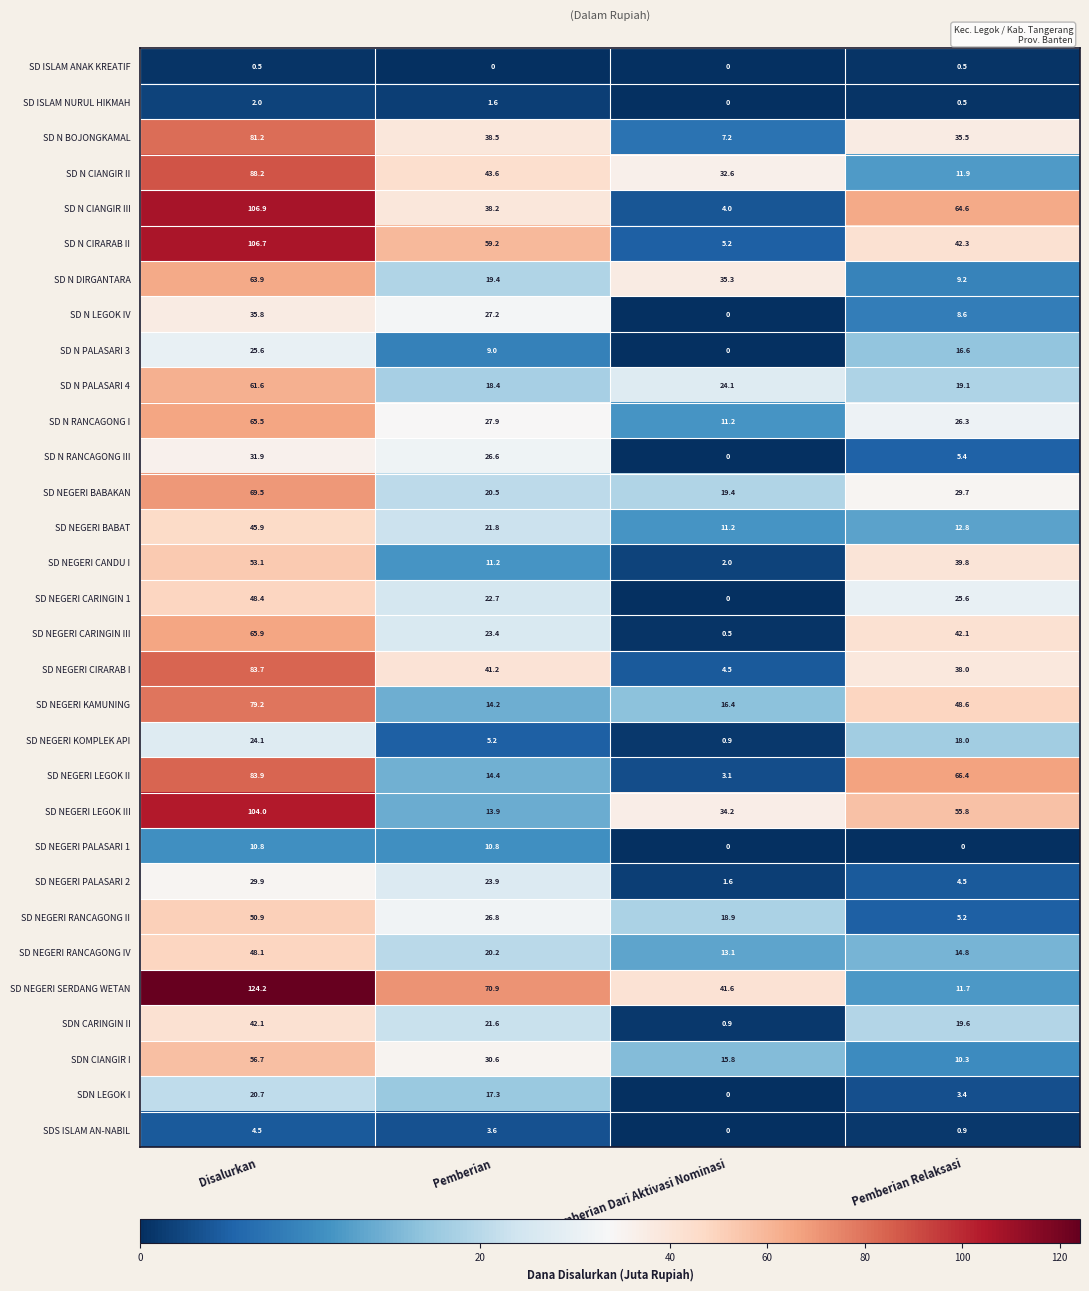

How many distinct data groups are displayed?

31